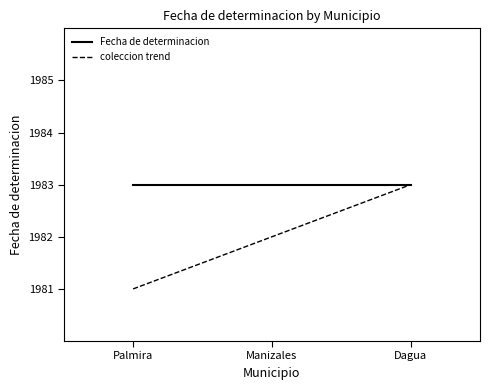

What position from the left is Manizales?

2